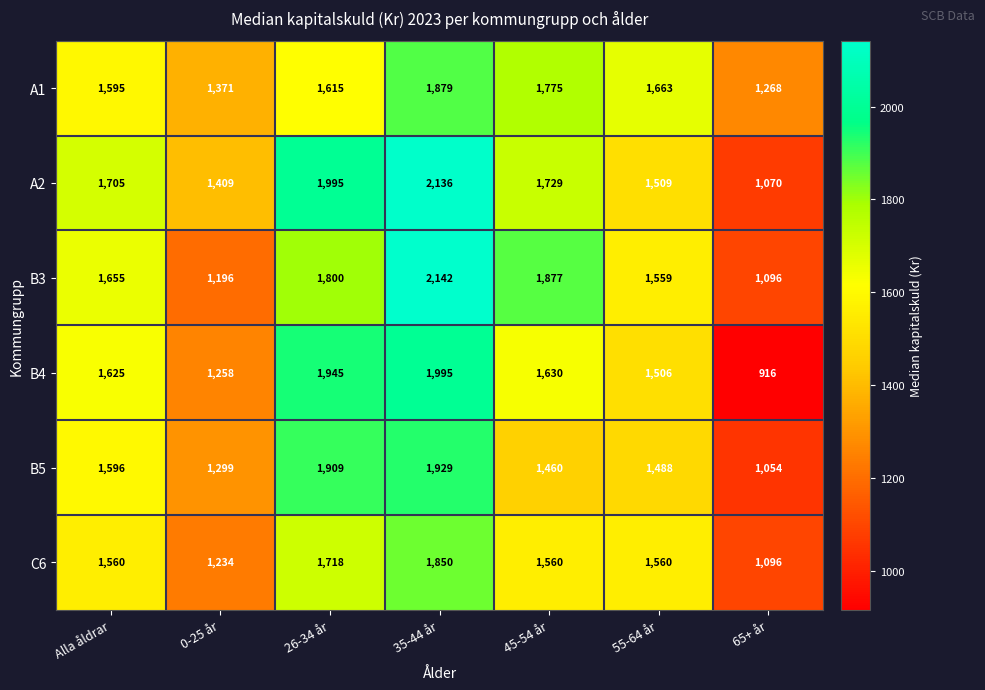

Is it true that B5 equals 546 at Alla åldrar?

False